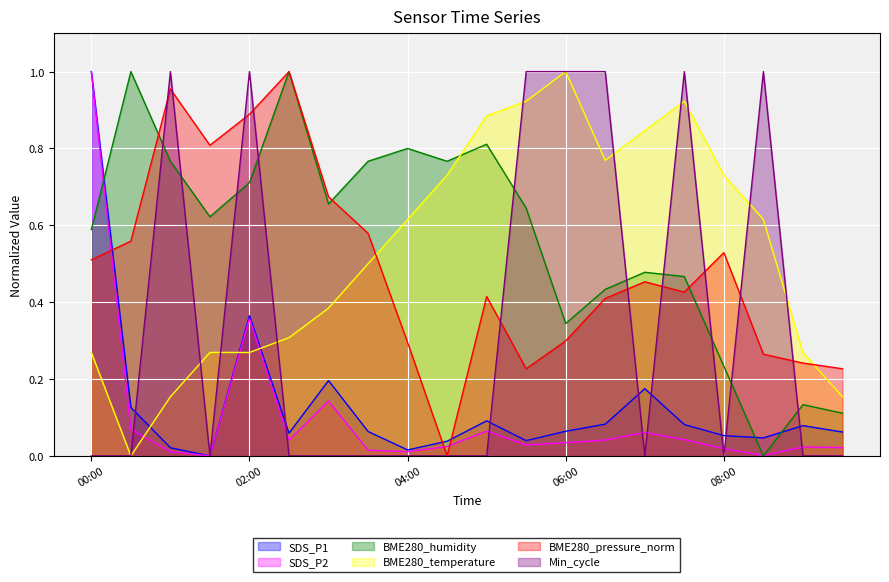

The BME280_humidity series shows 0.8 at 04:00. True or false?

True